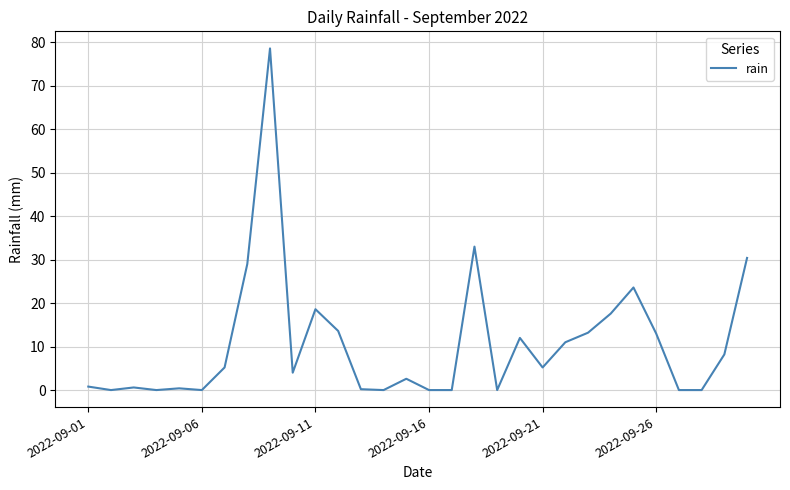

What is the greatest value displayed?

78.6